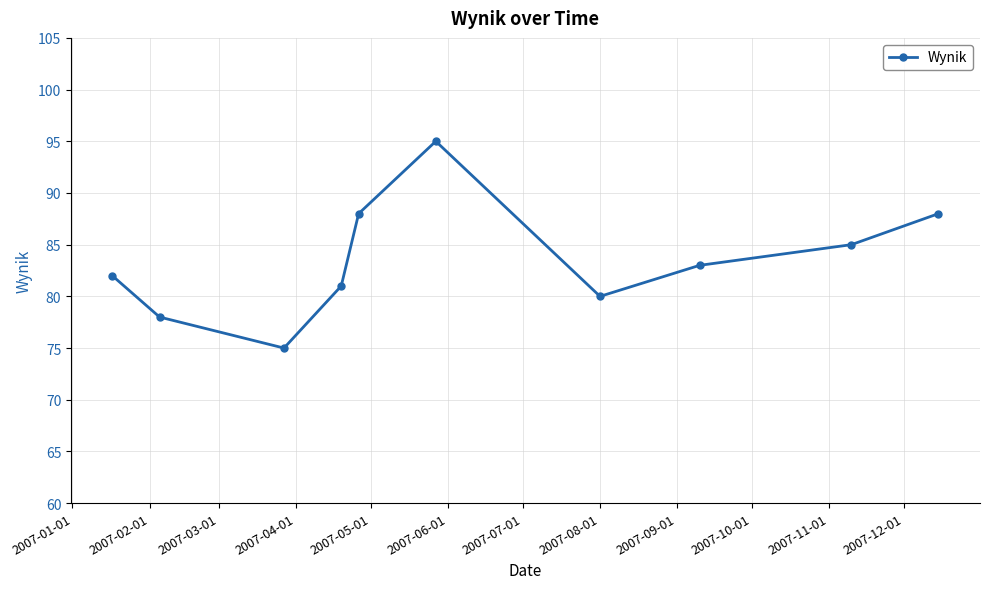

What is the sum of all values?

835